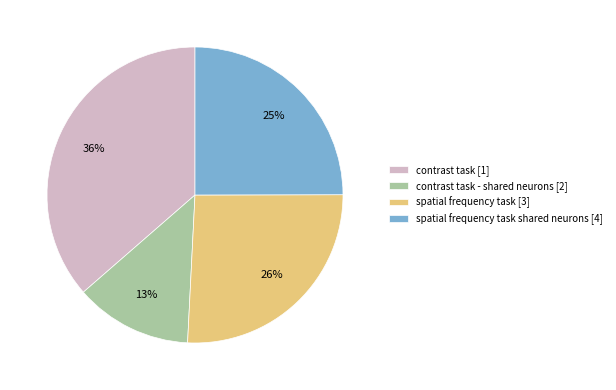

To the nearest percent, what portion does spatial frequency task shared neurons [4] represent?

25%